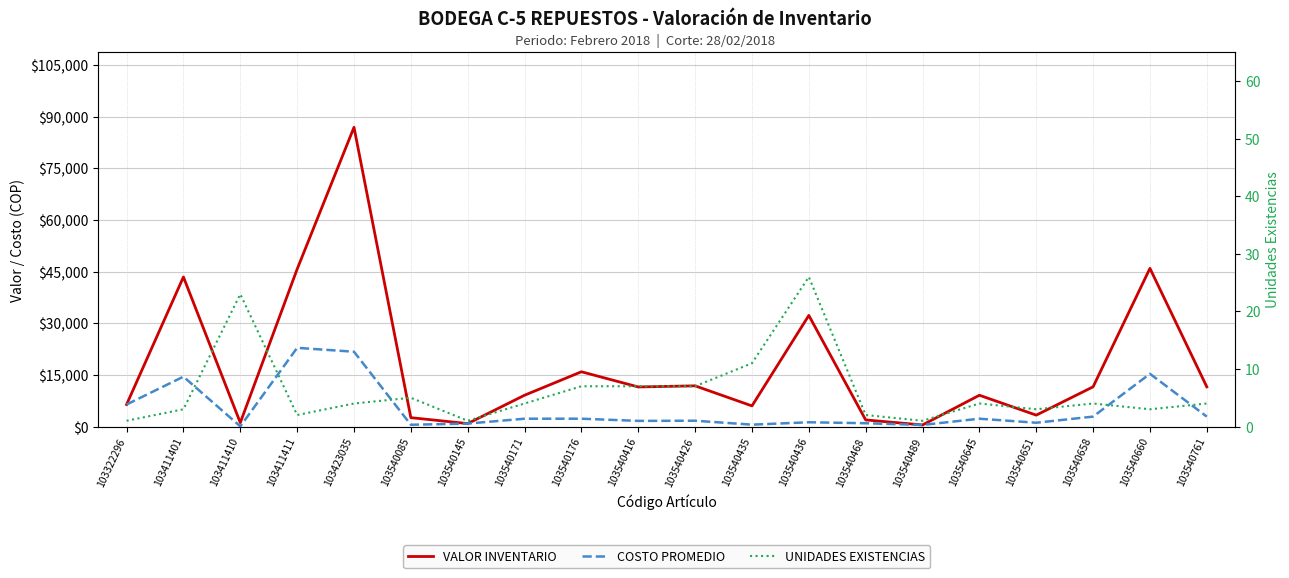

Which series has the largest total across all categories?

VALOR INVENTARIO